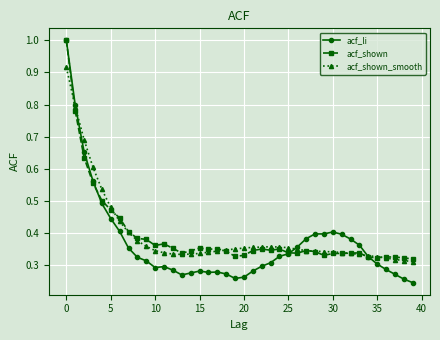

At how many categories does at least one series exceed 0?

40